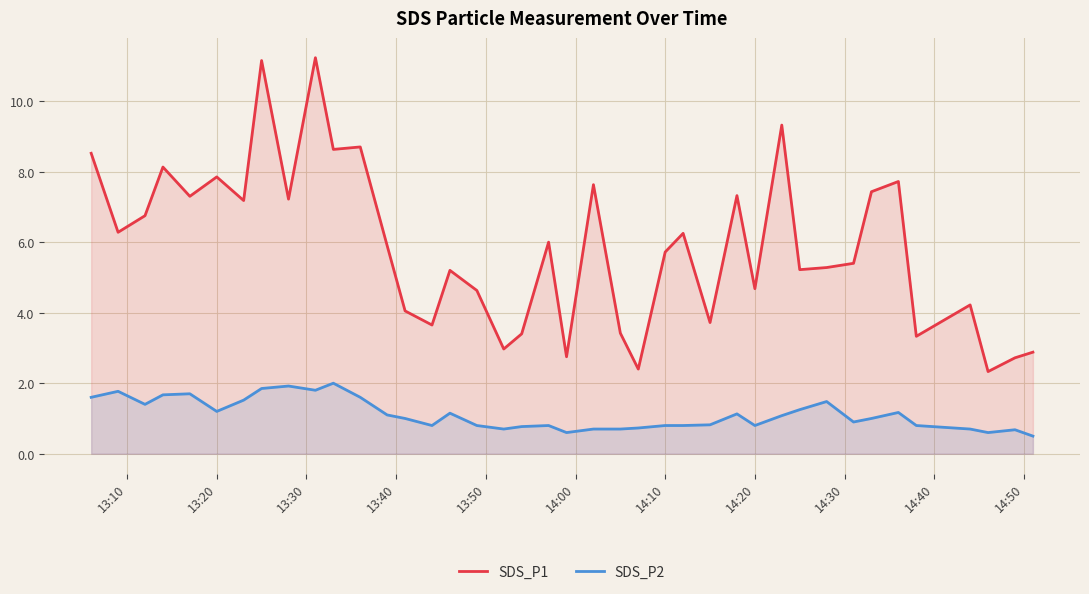

True or false: SDS_P2 and SDS_P1 cross at least once.

False